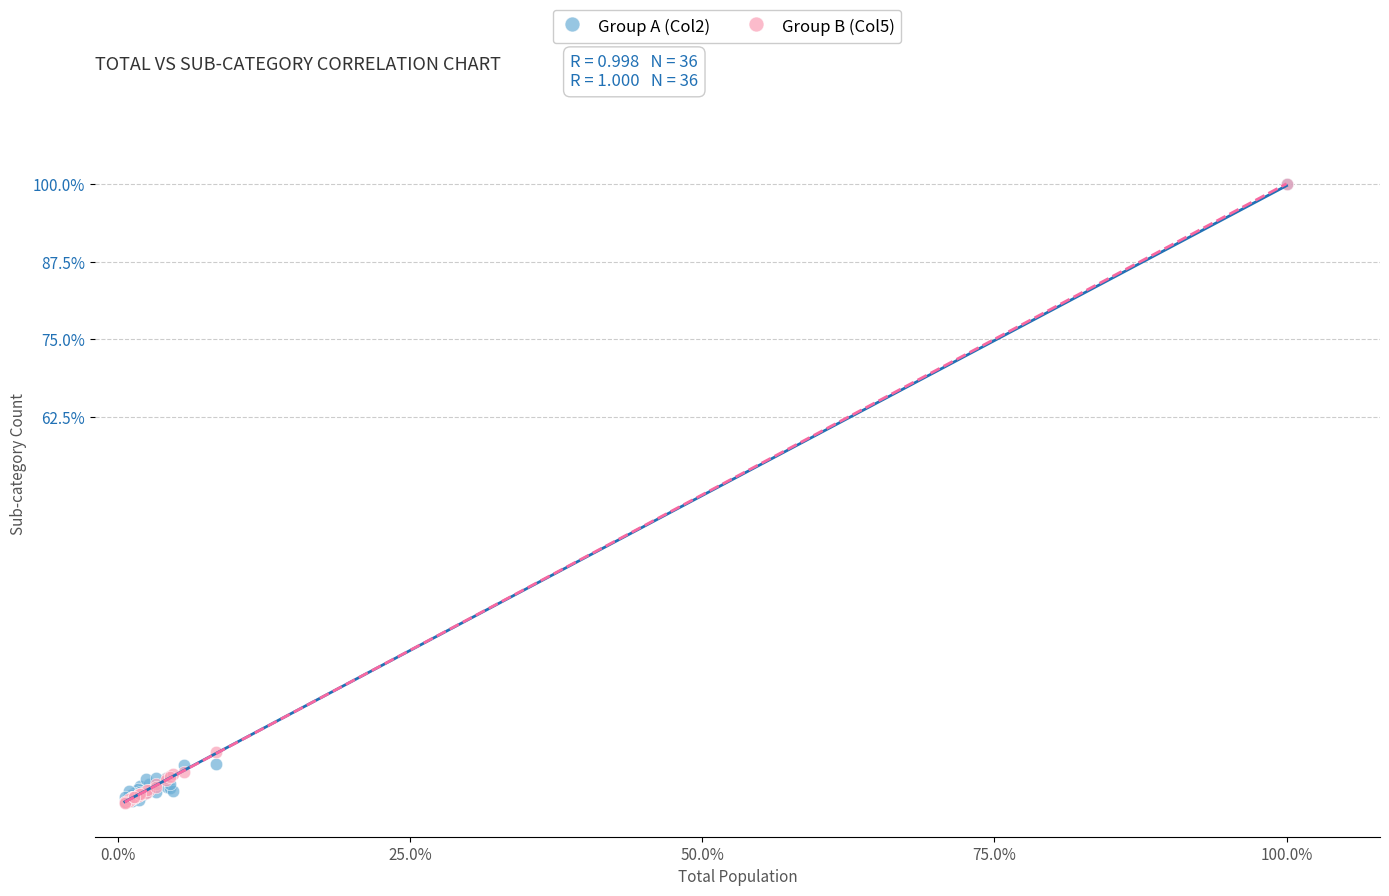

What are all the series names shown in the legend?

Group A (Col2), Group B (Col5)